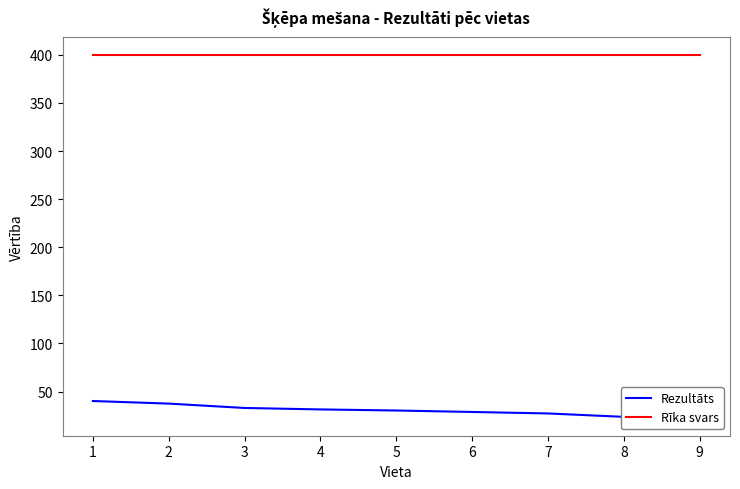

Which series has the largest total across all categories?

Rīka svars